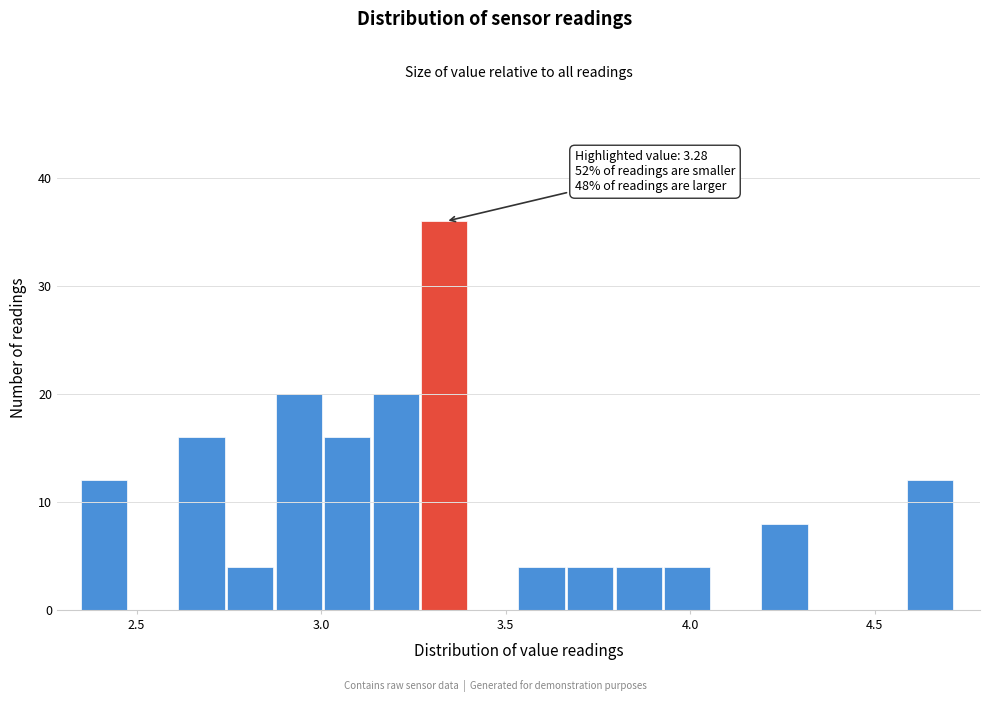

Around what value on the x-axis is the tallest bar? Give the approximate position of its centre, as read against the axis.

3.35